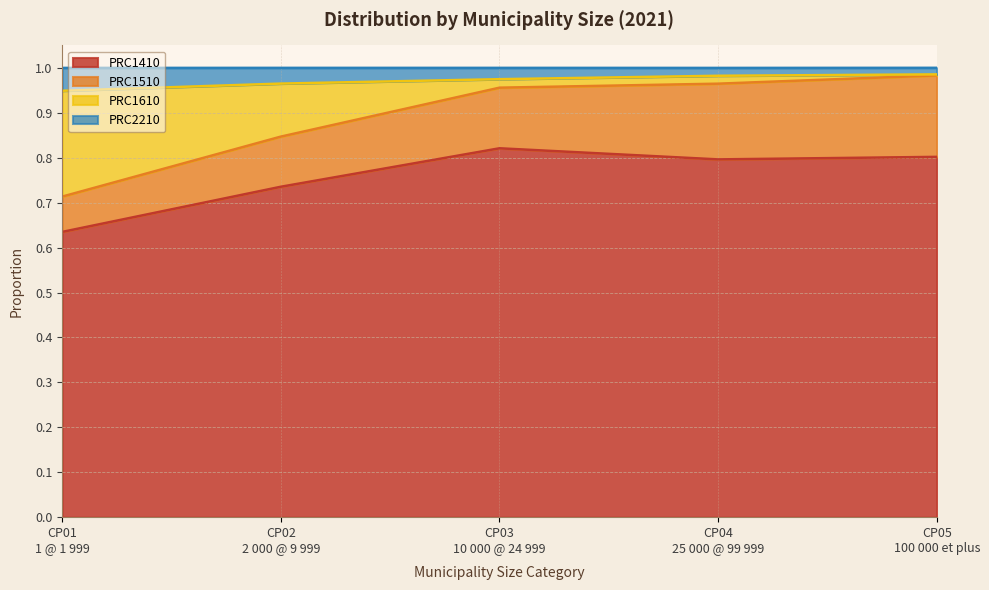

What value does the PRC1410 series have at CP03
10 000 @ 24 999?

0.8